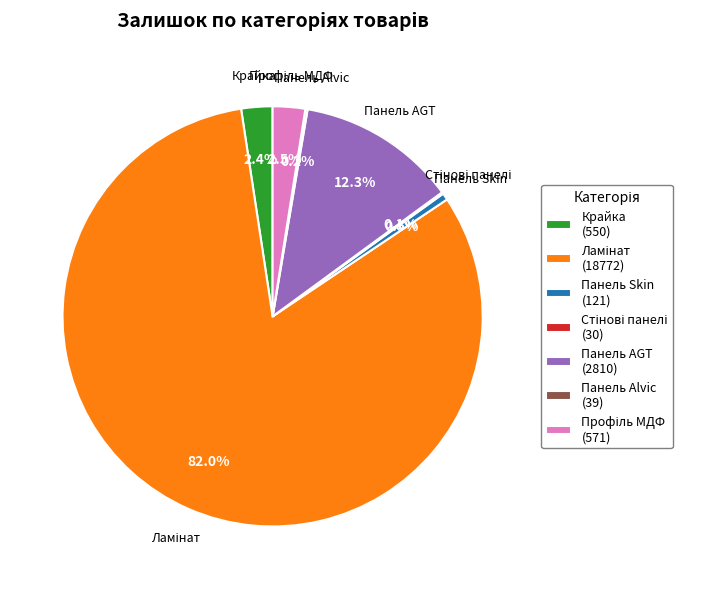

Combined, do Панель AGT (2810) and Панель Skin (121) account for over 50%?

No